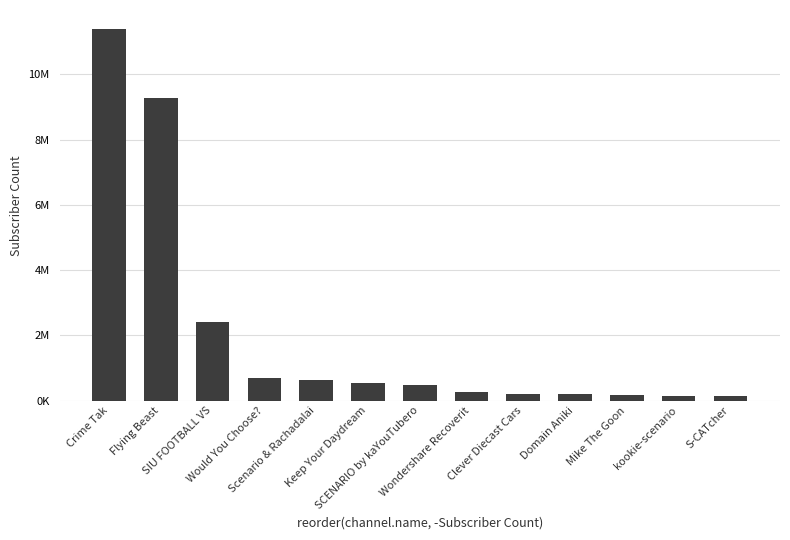

What is the sum of all values?

26544000